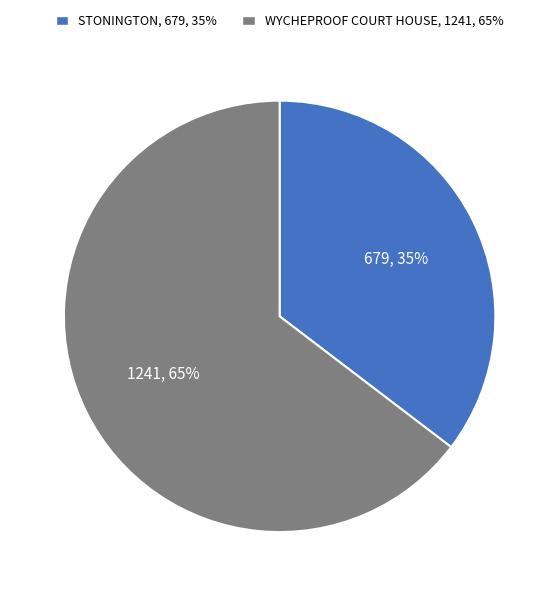

Which slice is the largest?

WYCHEPROOF COURT HOUSE